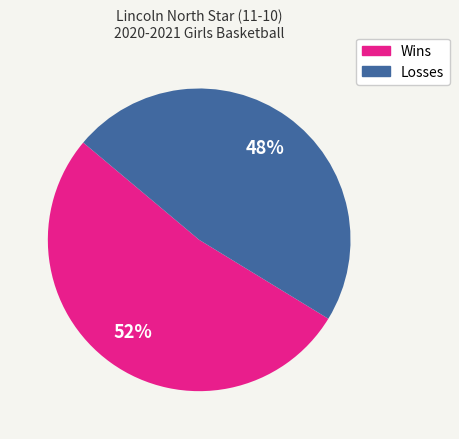

Is there any slice that represents more than half of the pie?

Yes